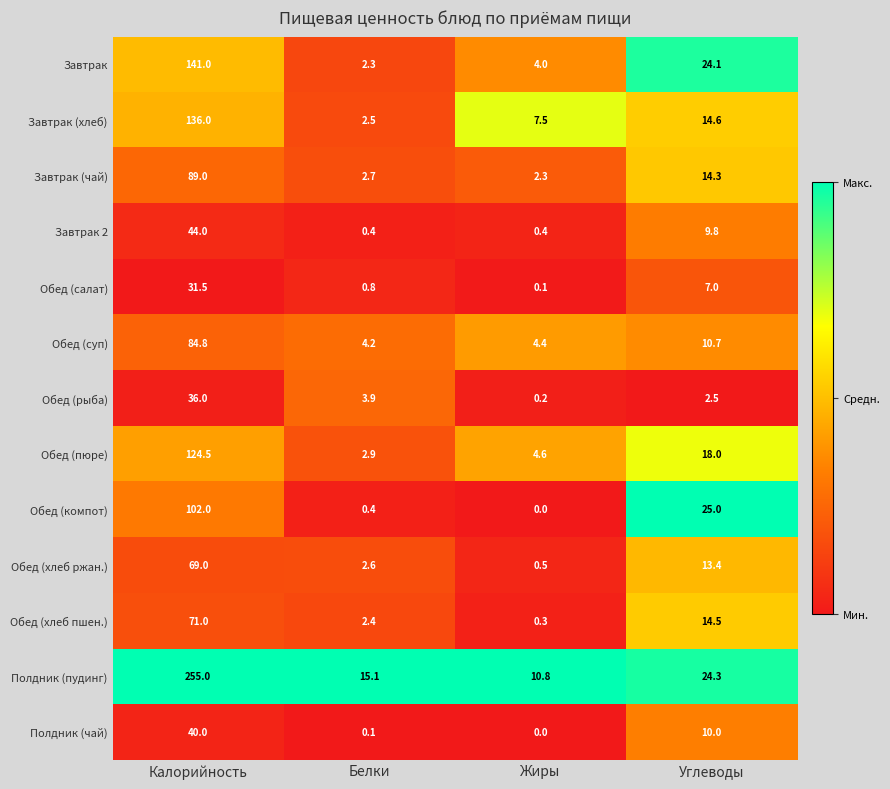

Which series changed the most between Калорийность and Углеводы?

Полдник (пудинг)